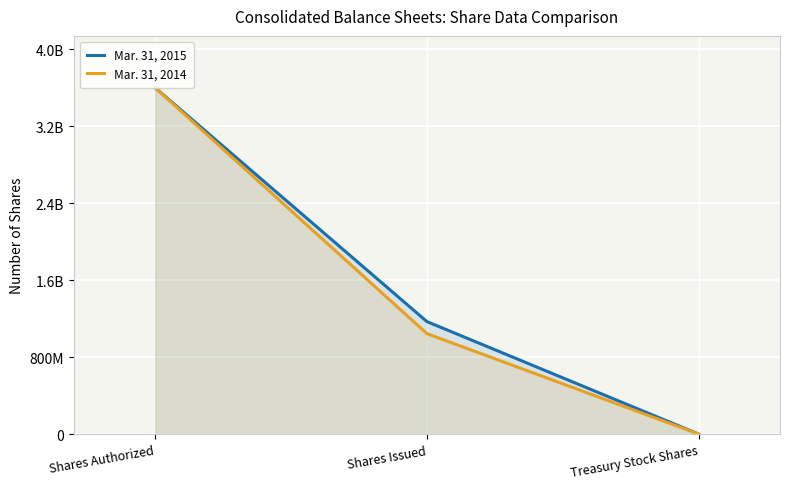

Which series has the largest range (max minus min)?

Mar. 31, 2014